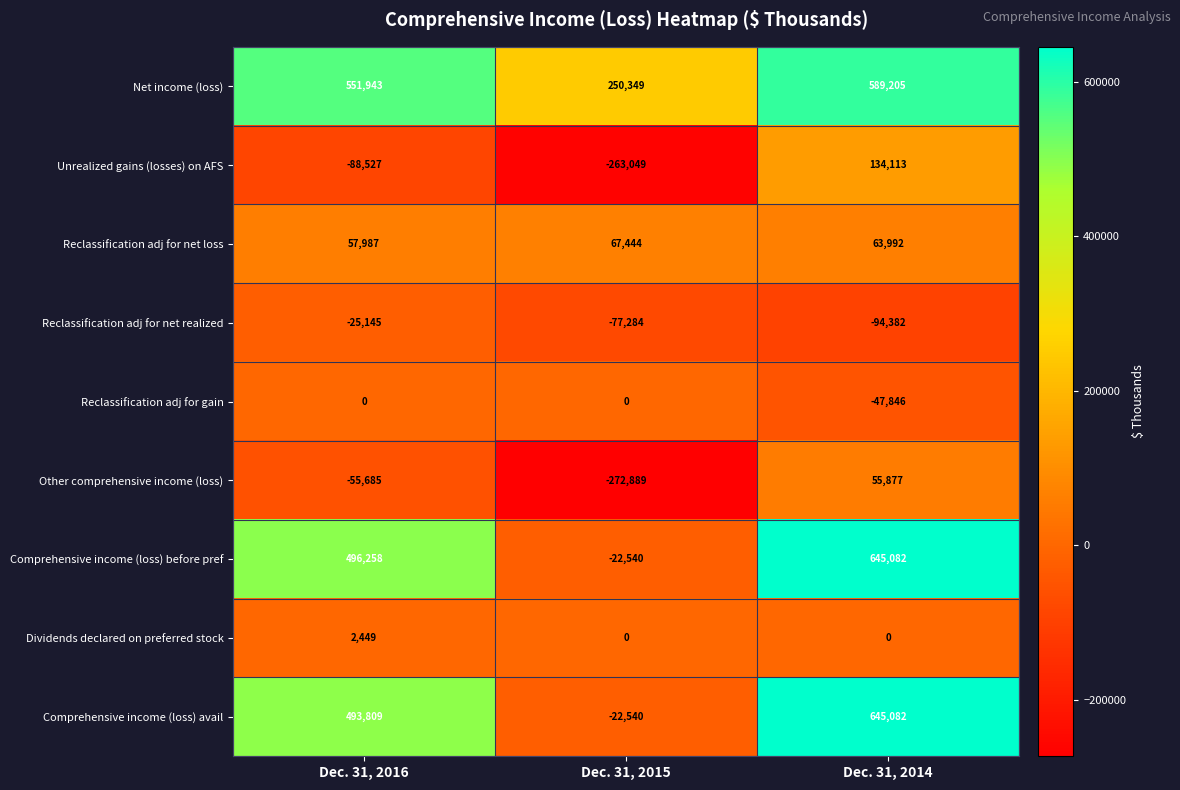

Between Dec. 31, 2016 and Dec. 31, 2015, which series saw the biggest shift?

Comprehensive income (loss) before pref